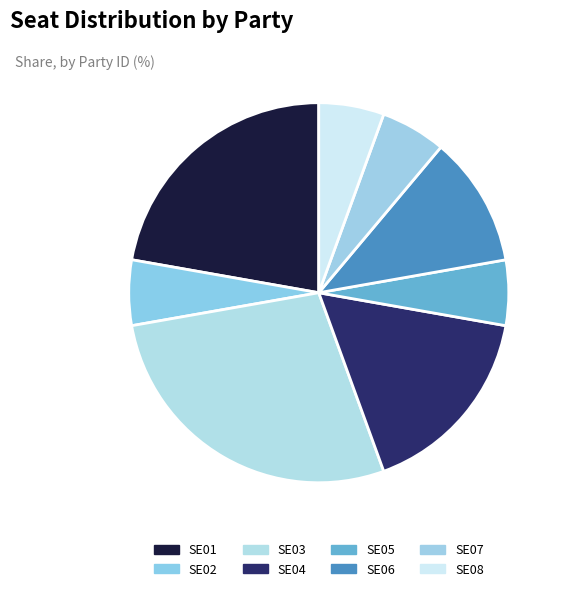

How many slices are in this pie chart?

8